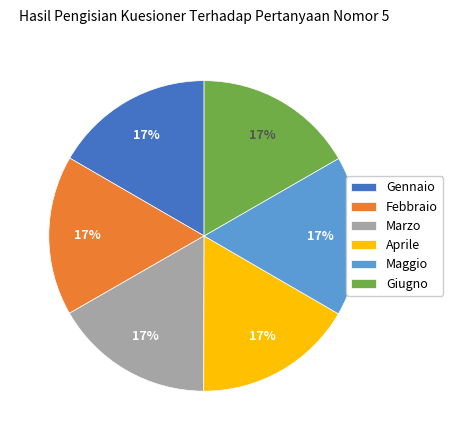

What percentage is the Aprile slice, to the nearest percent?

17%